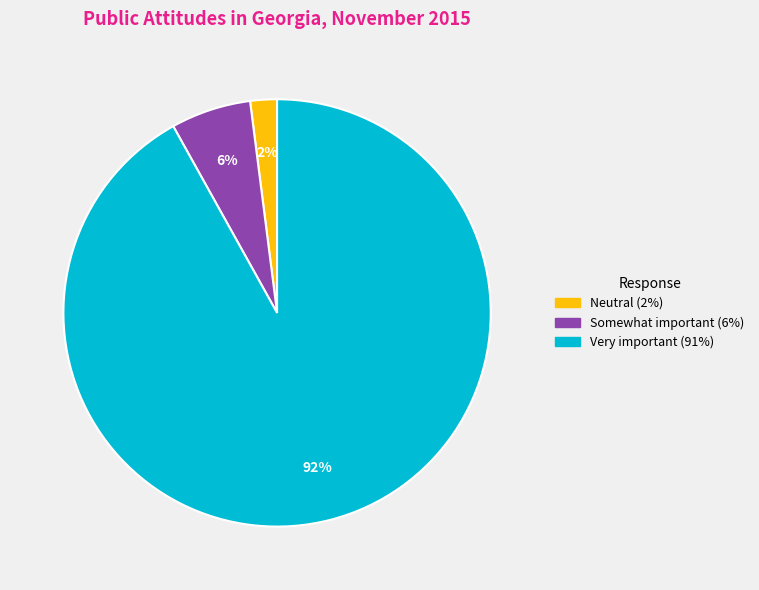

To the nearest percent, what is the difference between the largest and smallest slice percentages?

90%